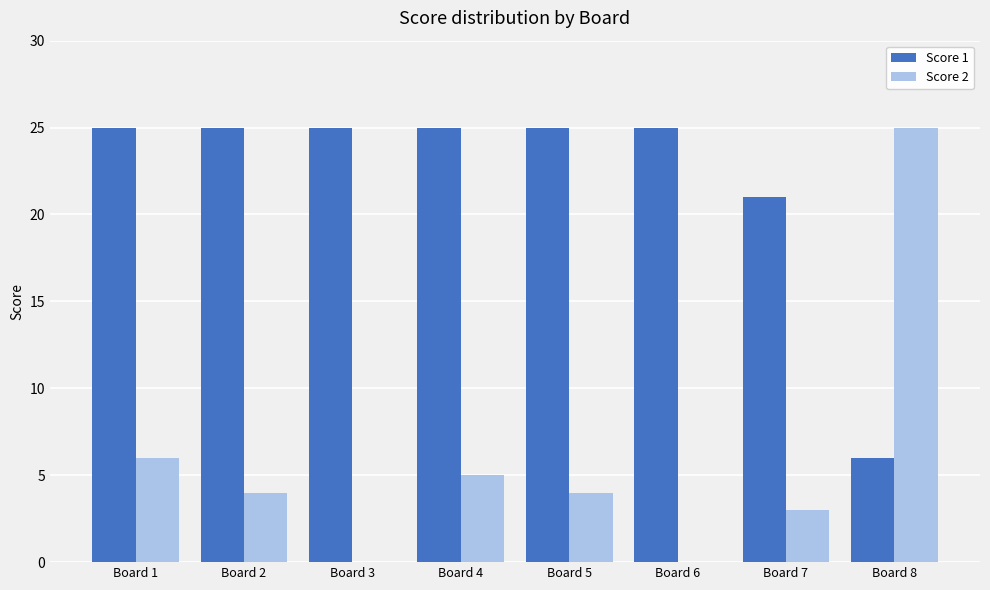

What are all the series names shown in the legend?

Score 1, Score 2